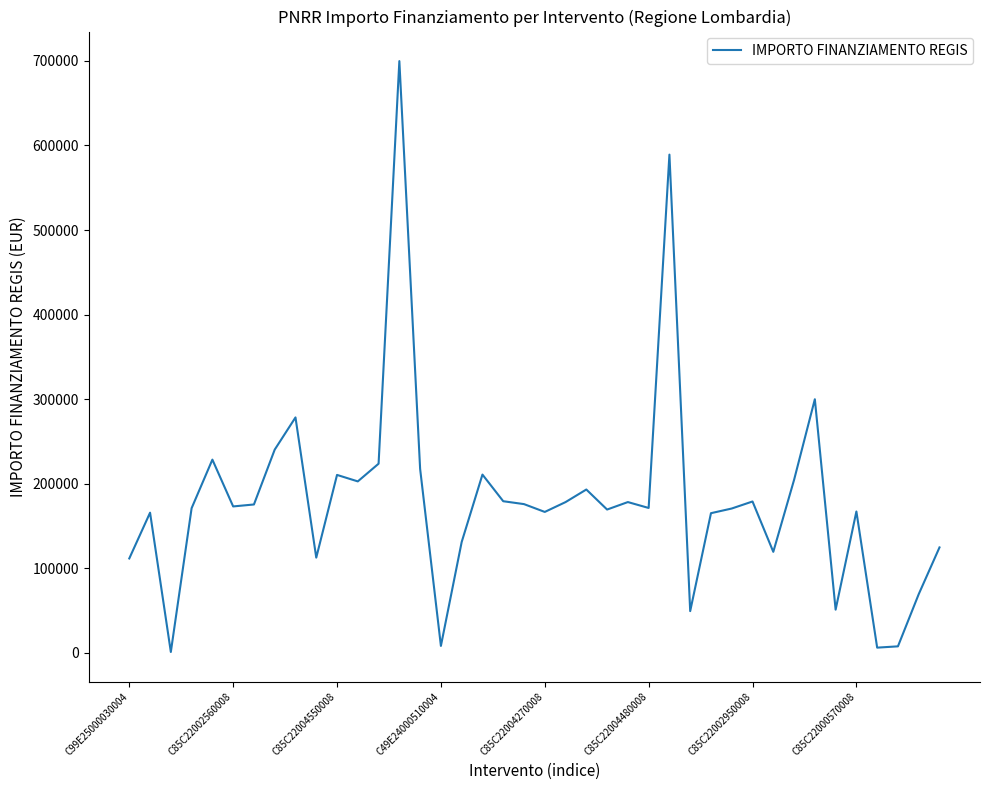

How many values are below 173263?

20